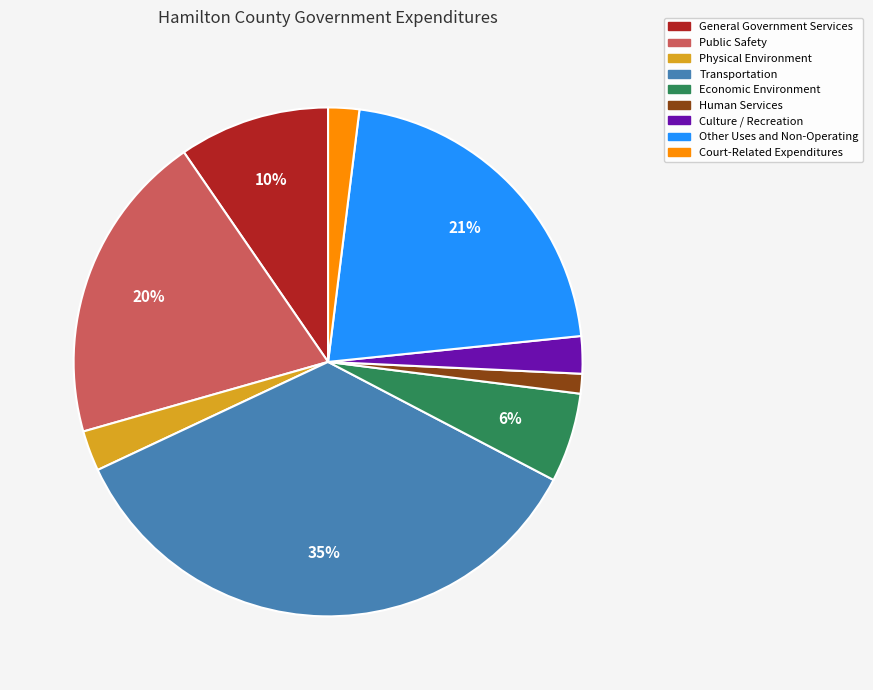

The Human Services slice represents 1% of the pie. True or false?

True